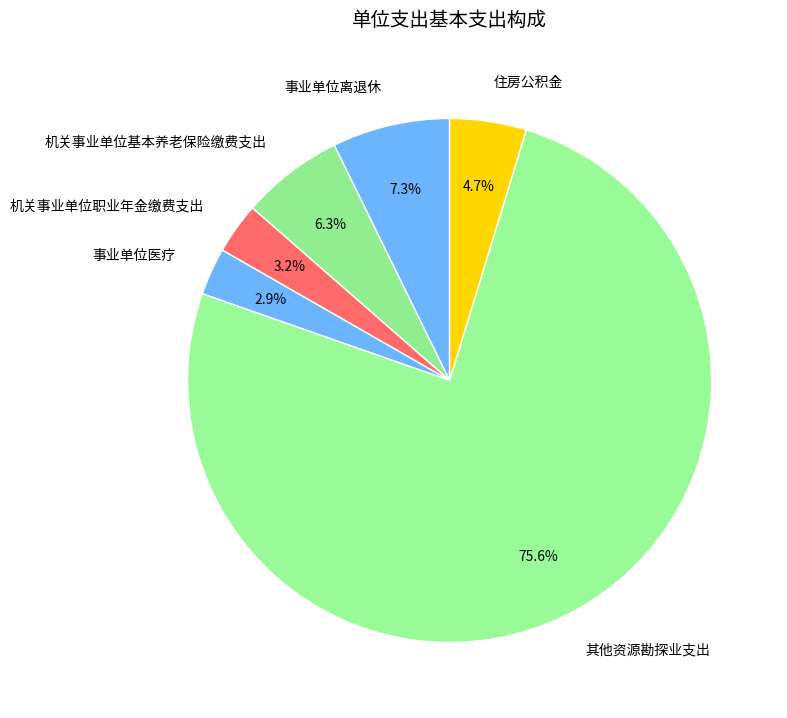

Approximately how many times larger is the value at 机关事业单位基本养老保险缴费支出 compared to 机关事业单位职业年金缴费支出?

2.0